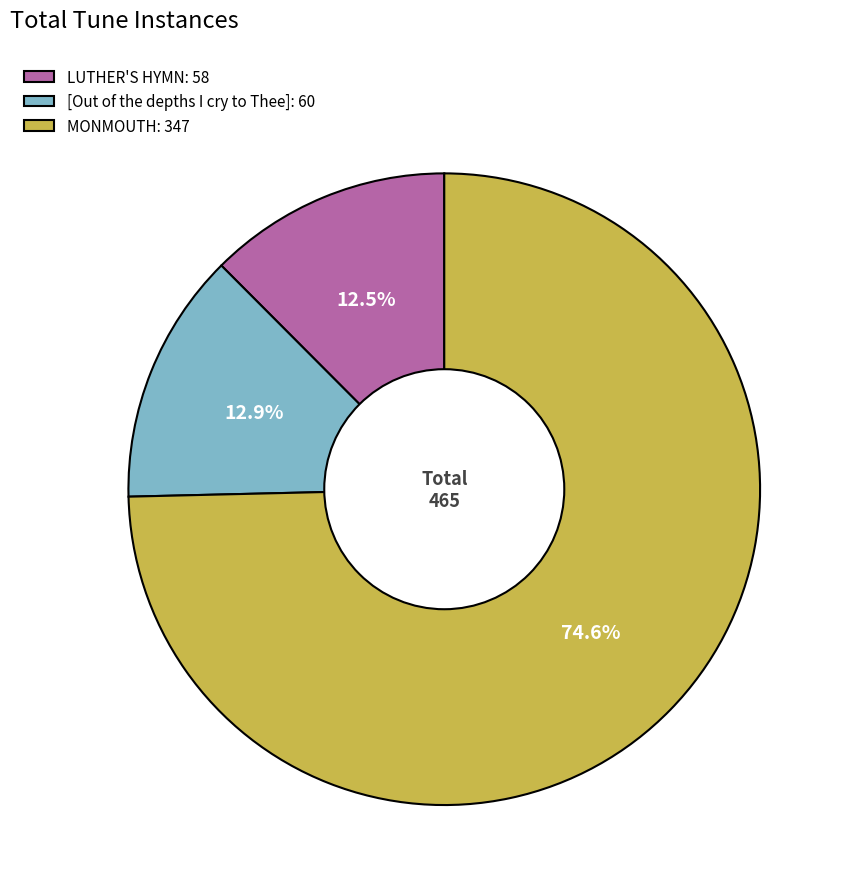

Is MONMOUTH the majority of the pie?

Yes